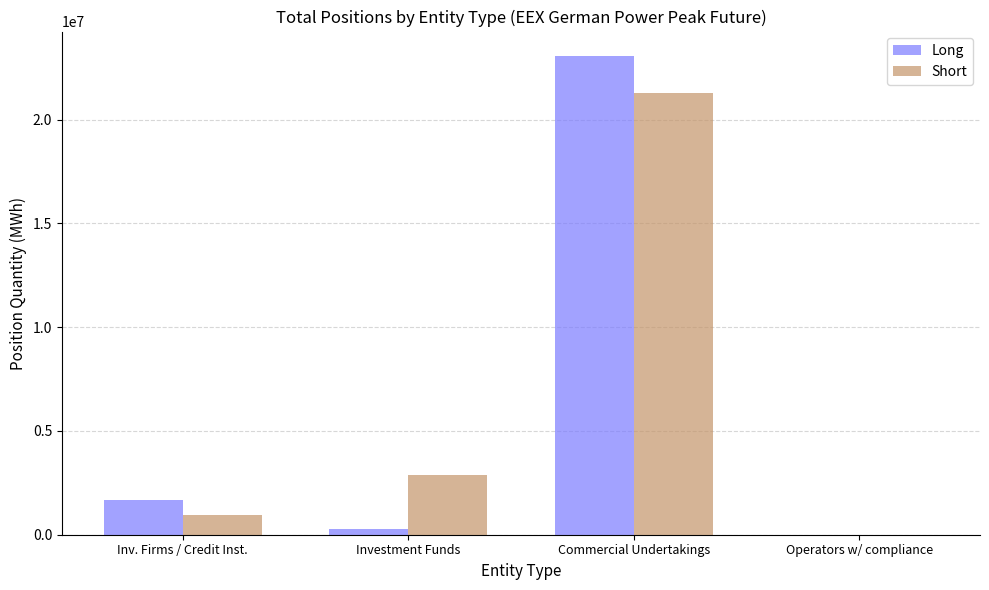

How many data points does each series have?

4